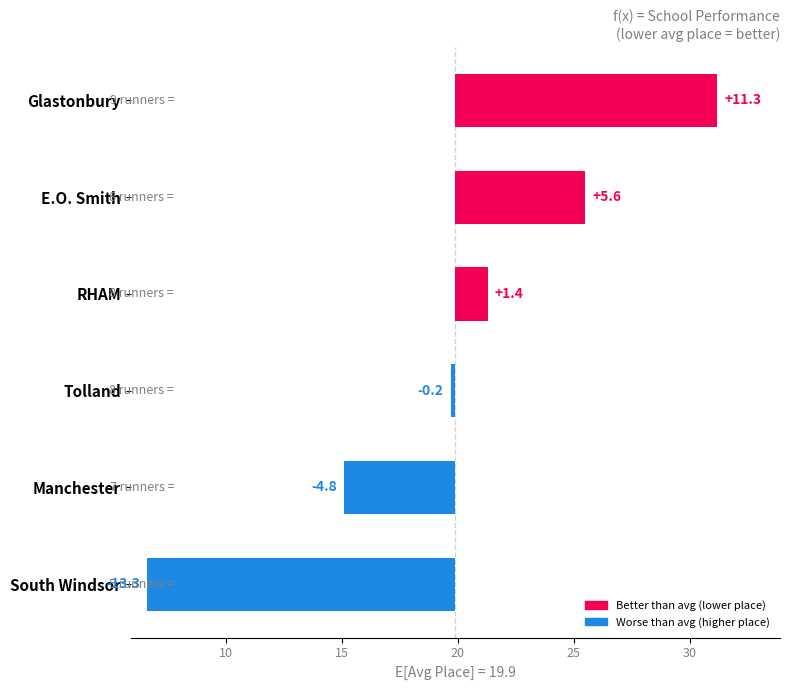

How many bars are there in total?

6